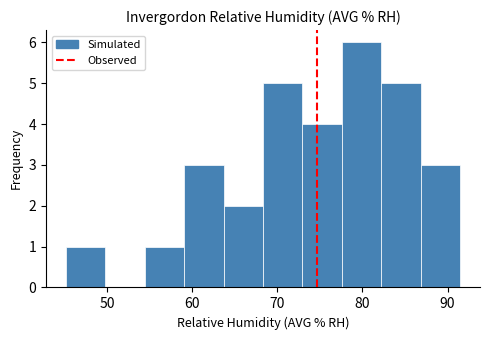

What is the height of the bar covering 59 to 64 on the x-axis? Neither the bar edges nor the heights are printed on the chart, so give them approximately, as read against the axes.

3